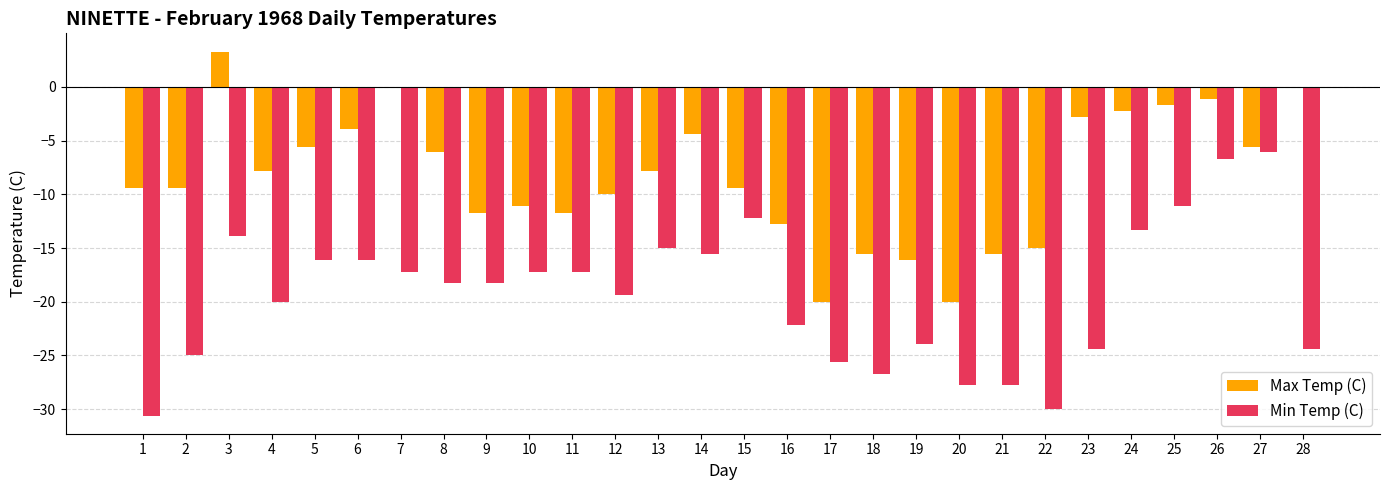

How many data points does each series have?

28